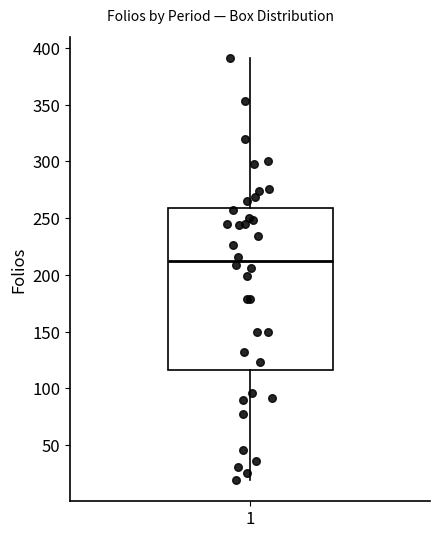

Read this box plot against the y-axis: the position of the median line, the range covered by the box, and the ends of both whiskers. The values are not printed on the chart, so give them approximately, as read against the axis.

median 215, box 115 to 260, whiskers 20 to 390